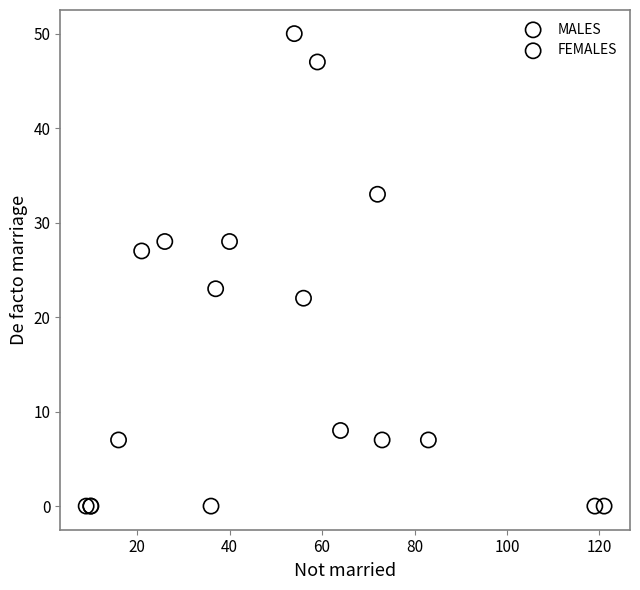

Which series has the largest Y range (max minus min)?

FEMALES